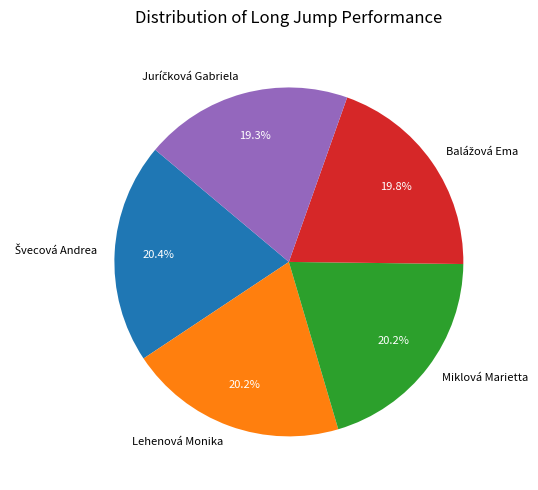

To the nearest percent, what is the average slice percentage?

20%